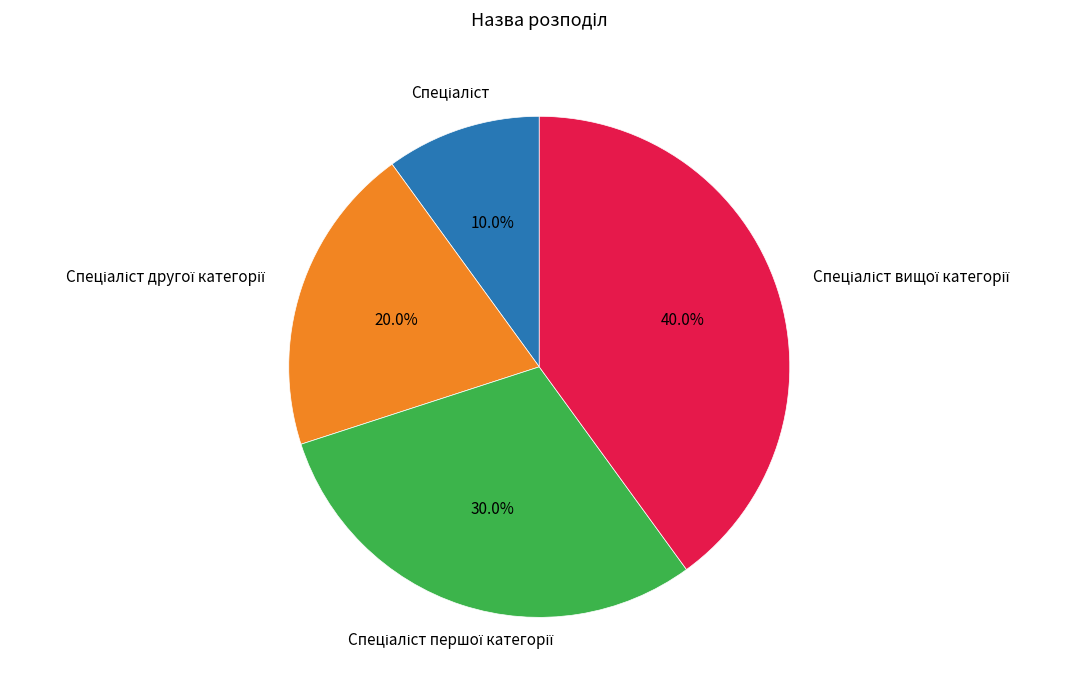

Is there a majority slice in this chart?

No